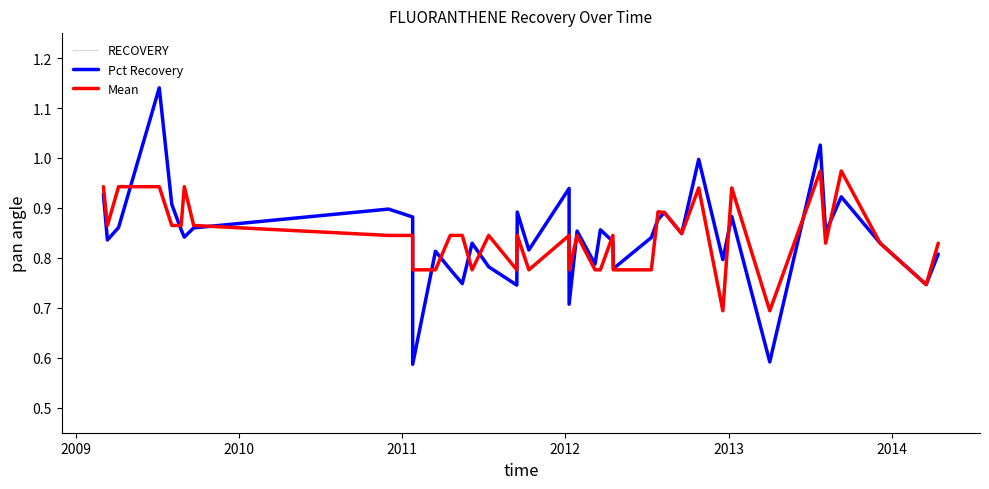

Which series has the largest total across all categories?

Mean